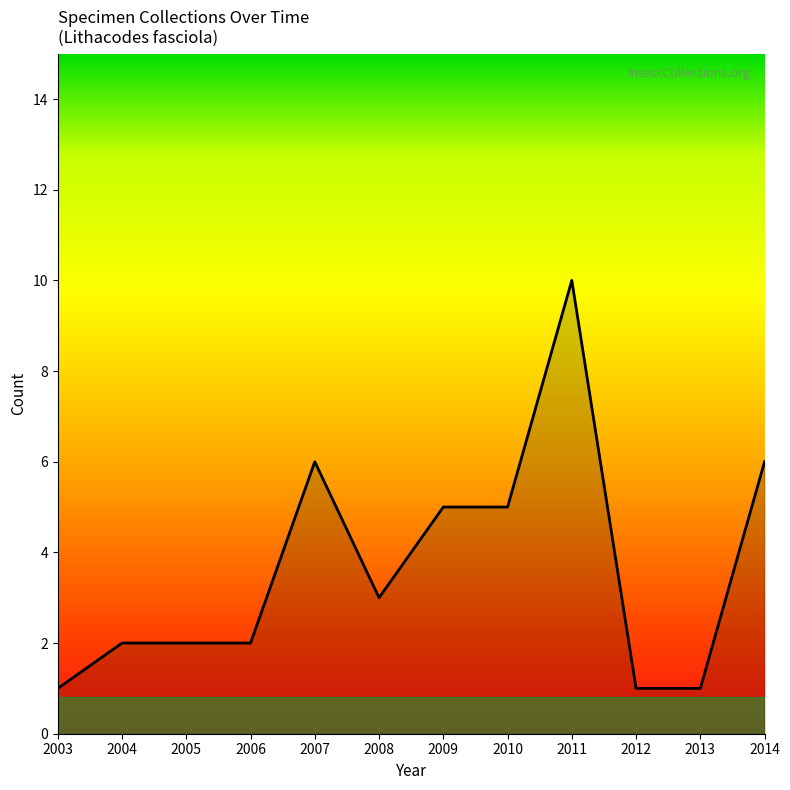

What is the difference between the values at 2003 and 2007?

5